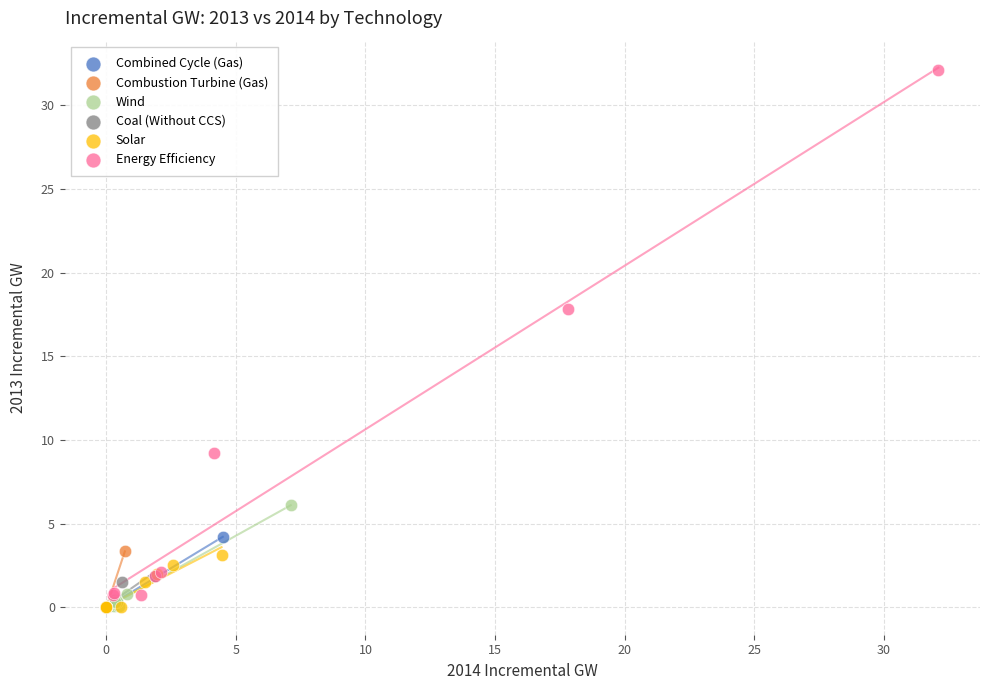

What are all the series names shown in the legend?

Combined Cycle (Gas), Combustion Turbine (Gas), Wind, Coal (Without CCS), Solar, Energy Efficiency